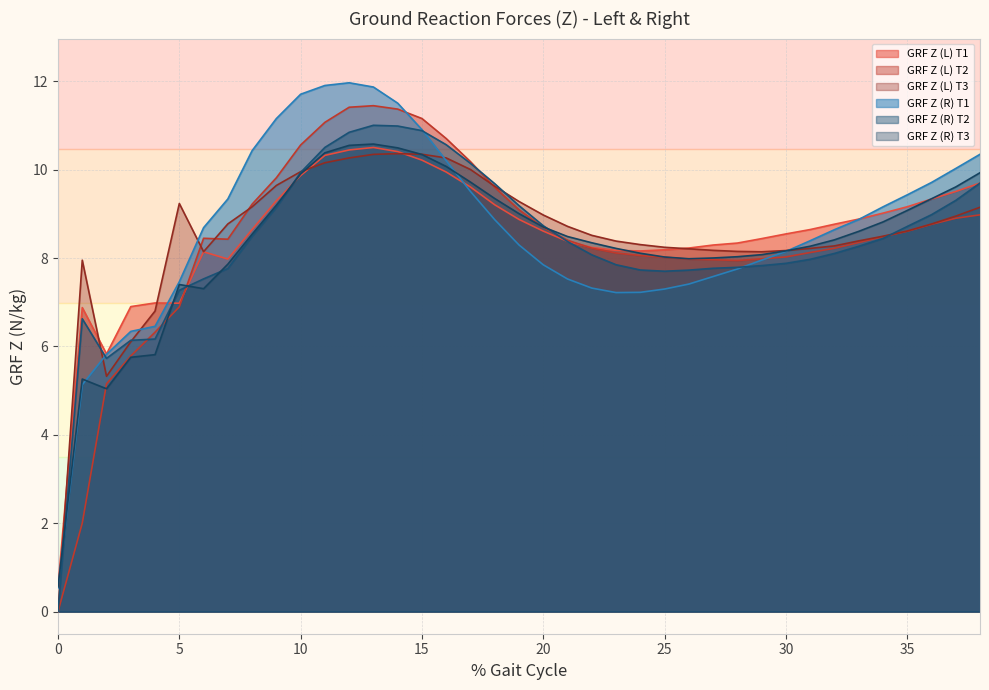

The value of GRF Z (R) T2 at 0 is 0.0. True or false?

True